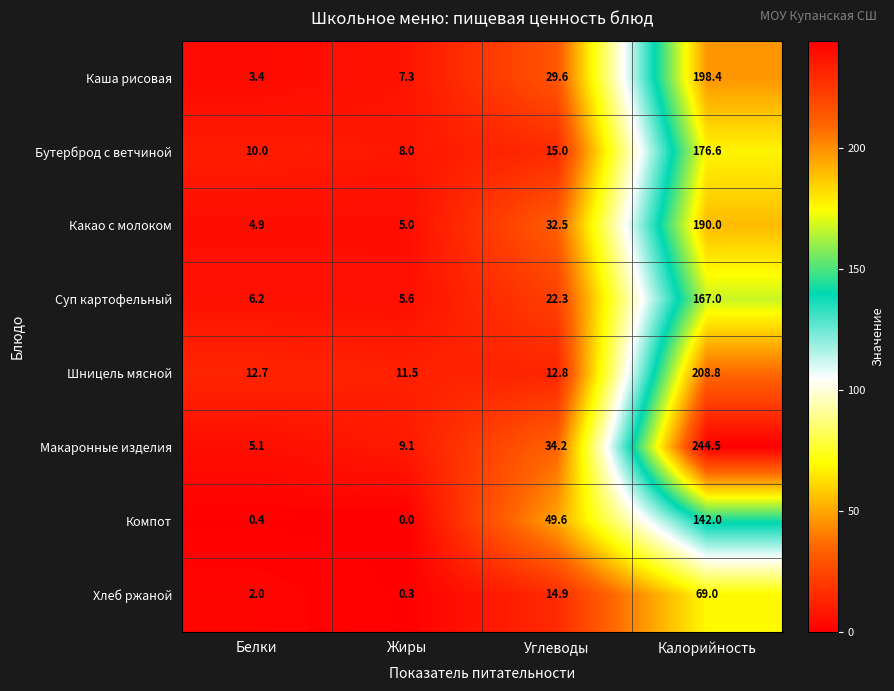

True or false: Суп картофельный has a value of 5.6 at Жиры.

True